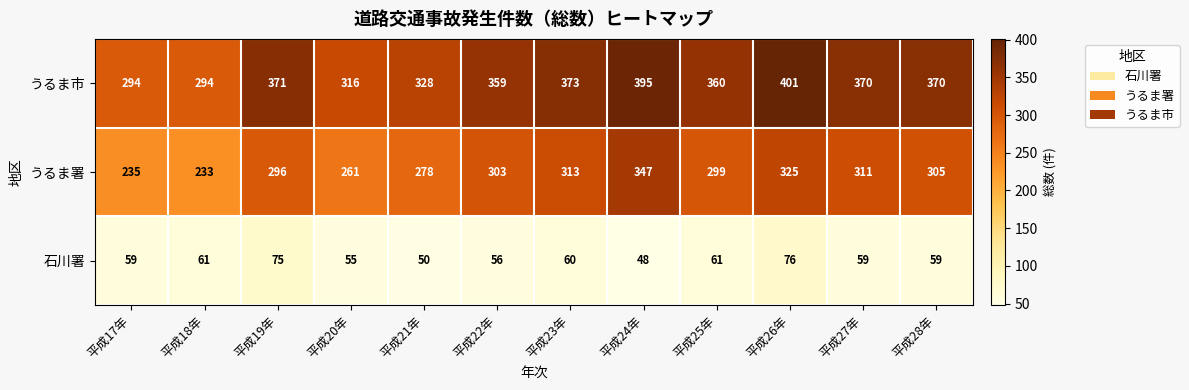

Count the number of data series in this chart.

3